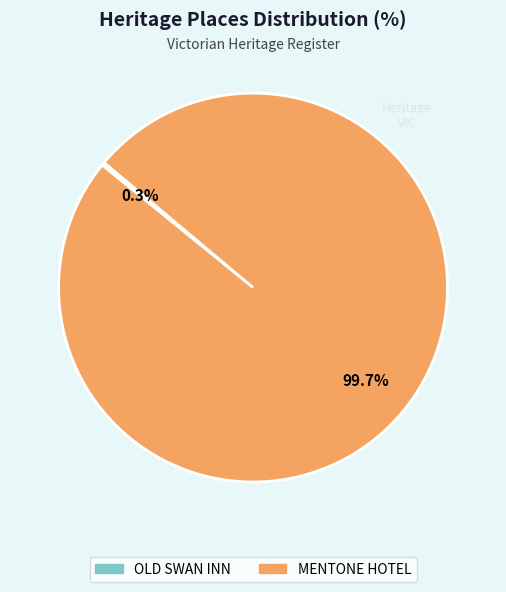

To the nearest percent, what percentage of the pie is MENTONE HOTEL?

100%